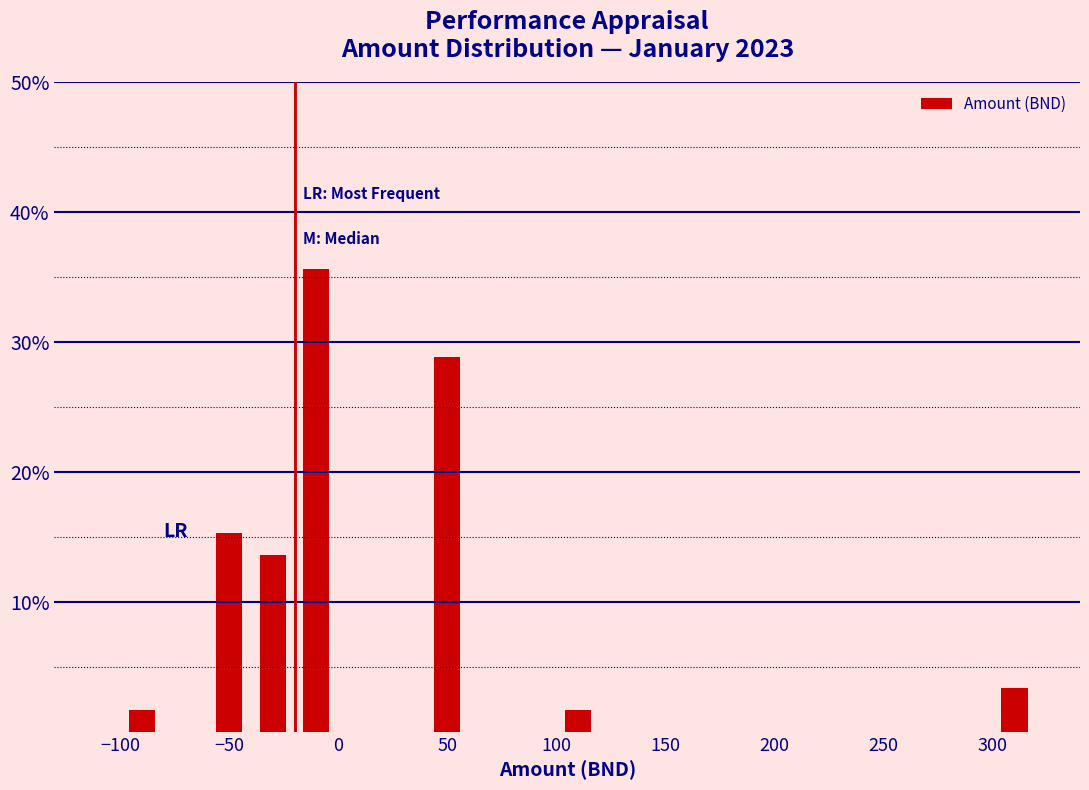

What is the height of the bar covering 40 to 60 on the x-axis? The values are not printed on the chart, so give them approximately, as read against the axis.

29